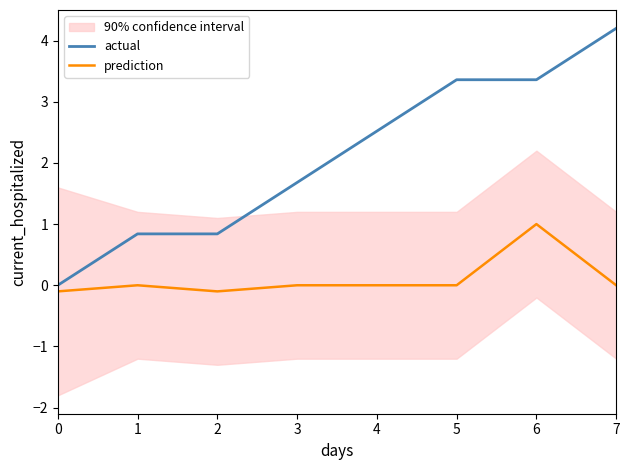

The prediction series shows 0.7 at 4. True or false?

False